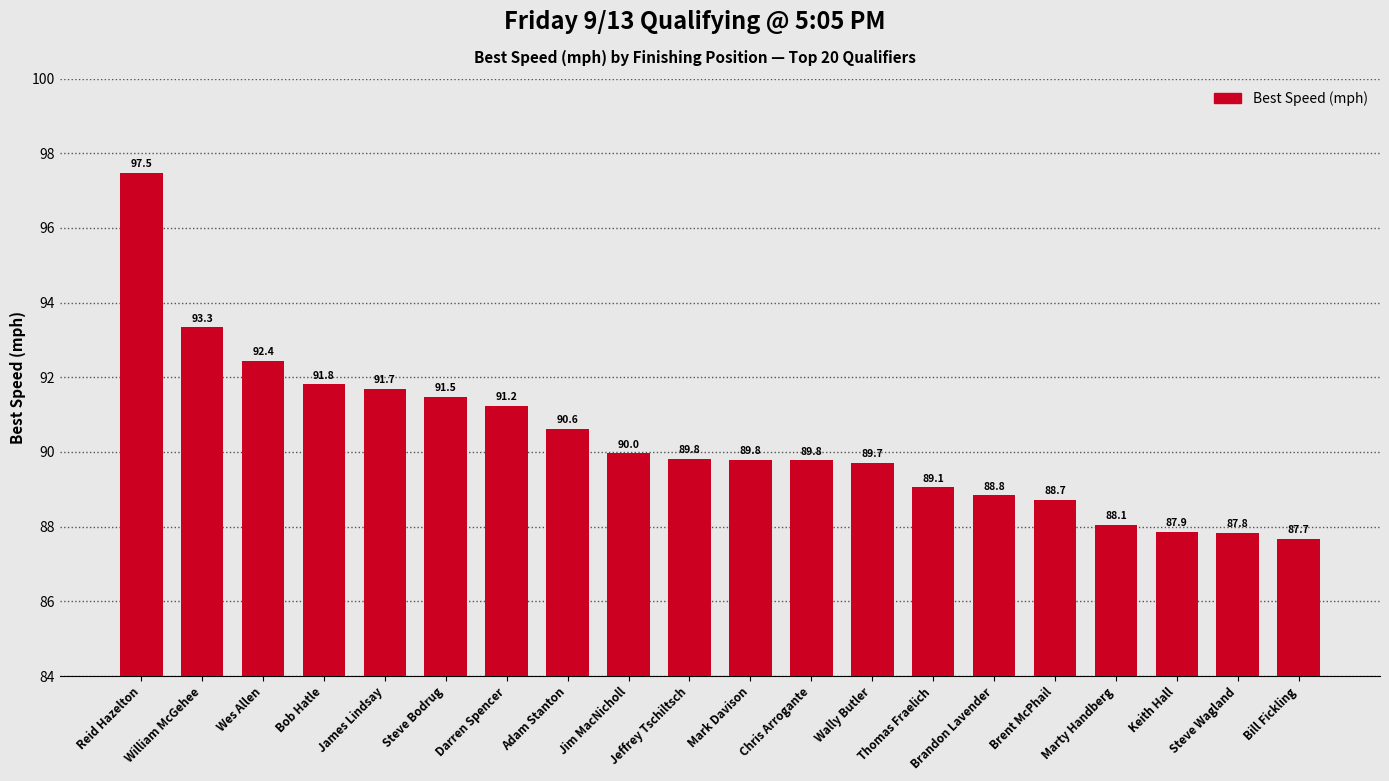

What is the maximum value shown in the chart?

97.5